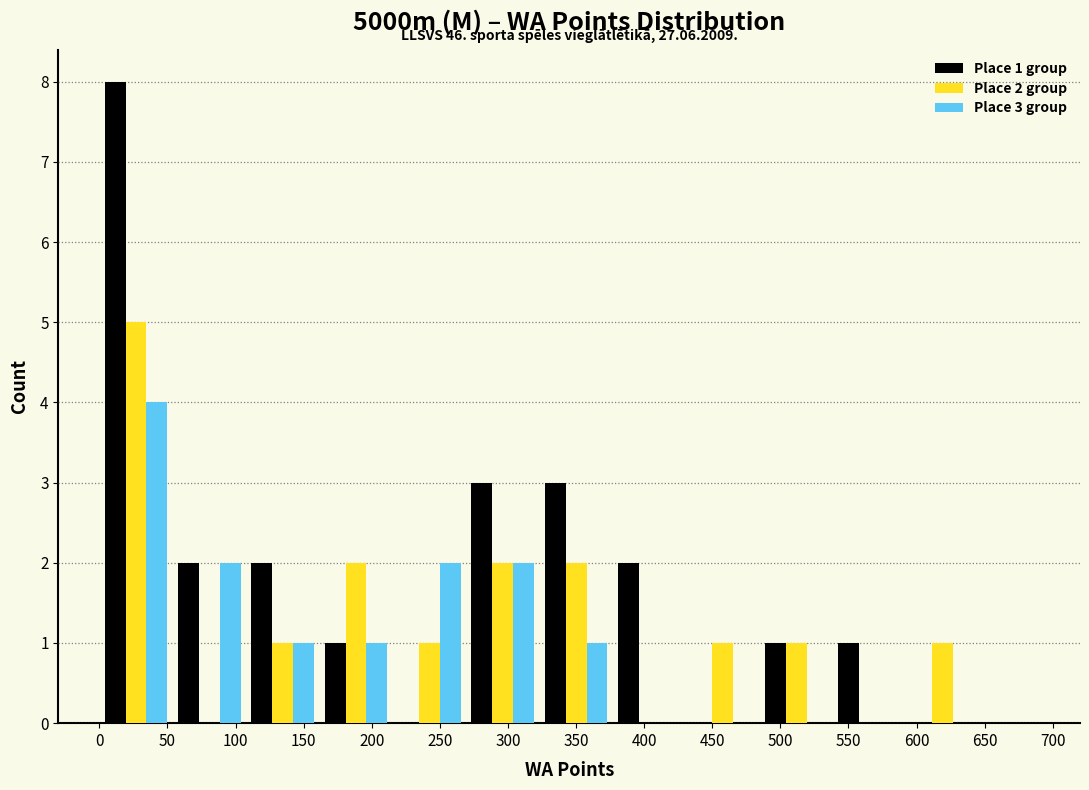

In the Place 1 group series, which range on the x-axis has the tallest bar?

0 to 55